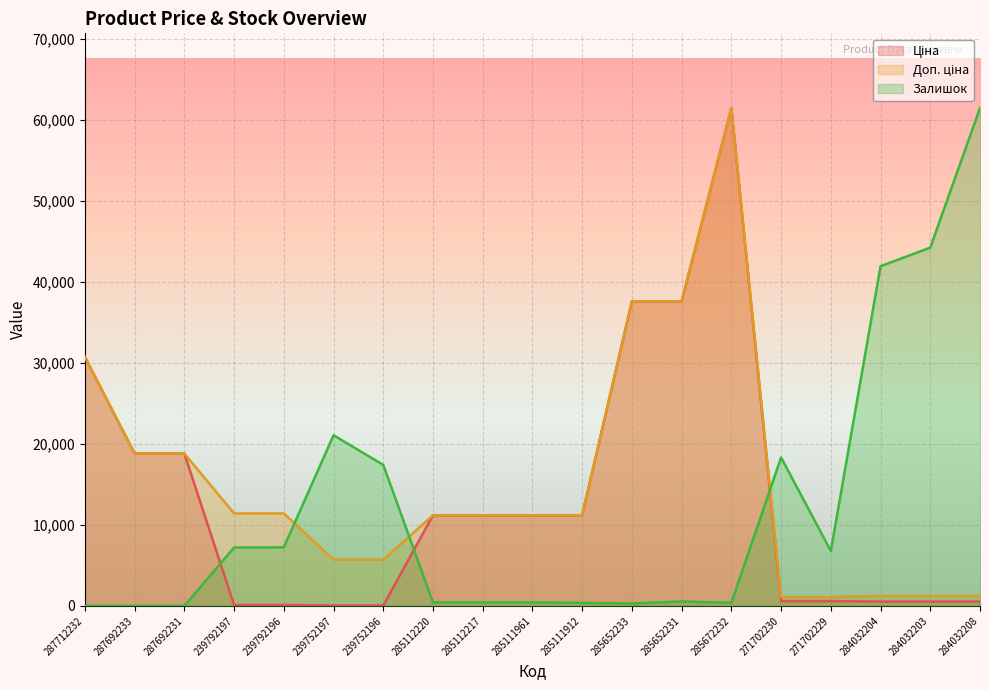

What are all the series names shown in the legend?

Ціна, Доп. ціна, Залишок